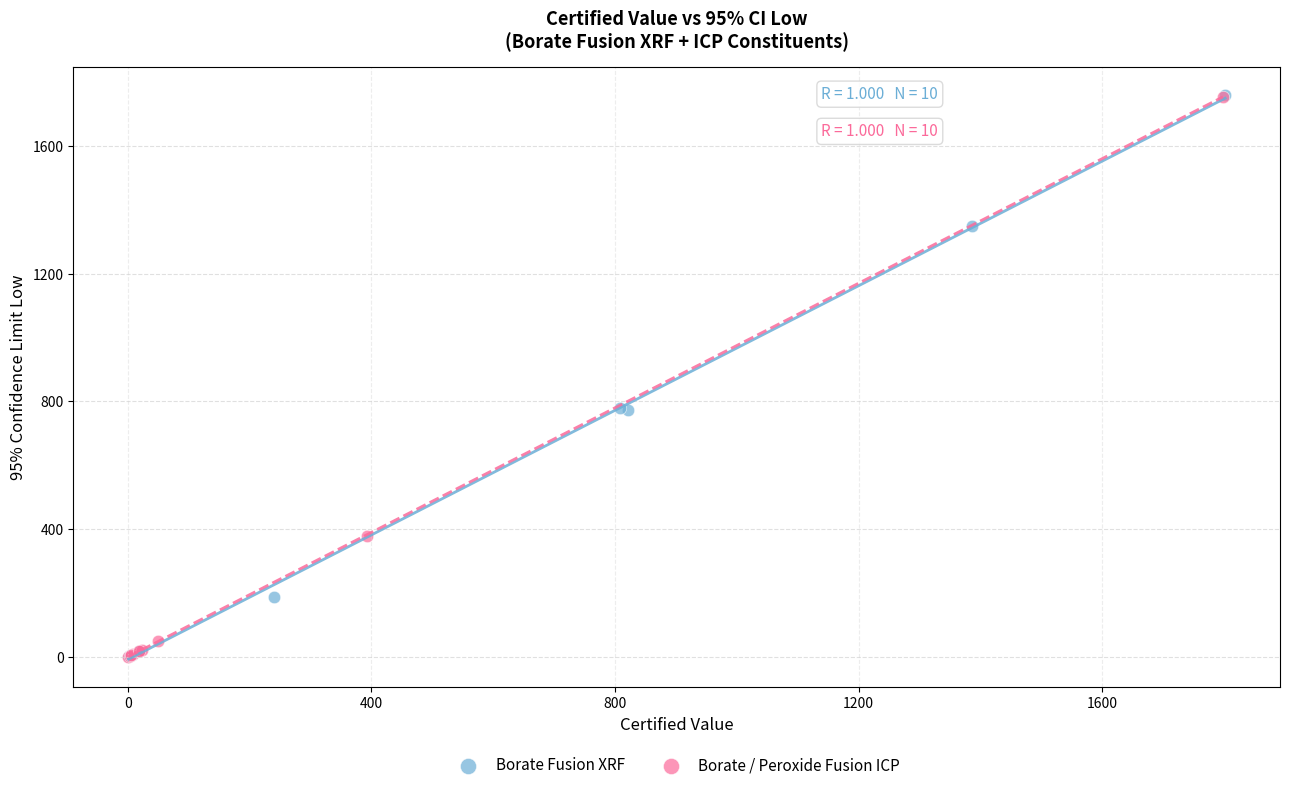

What are all the series names shown in the legend?

Borate Fusion XRF, Borate / Peroxide Fusion ICP